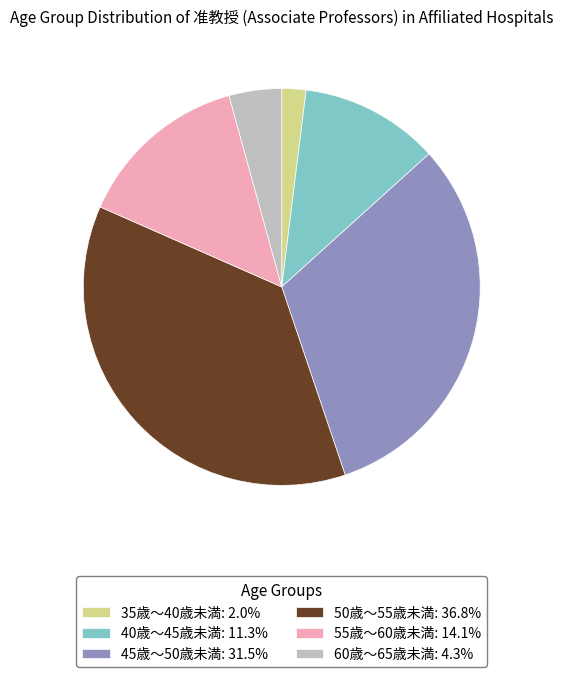

What is the ratio of the value at 35歳～40歳未満: 2.0% to the value at 60歳～65歳未満: 4.3%?

0.5